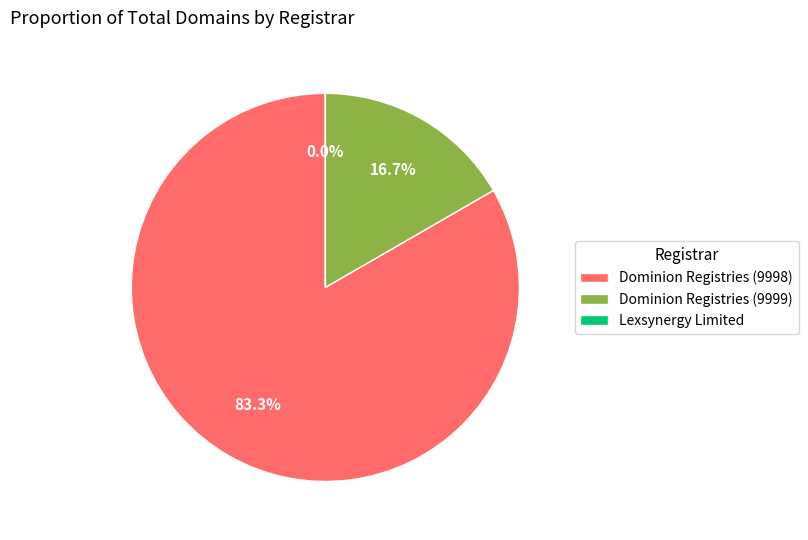

To the nearest percent, what is the combined percentage of Dominion Registries (9998) and Dominion Registries (9999)?

100%